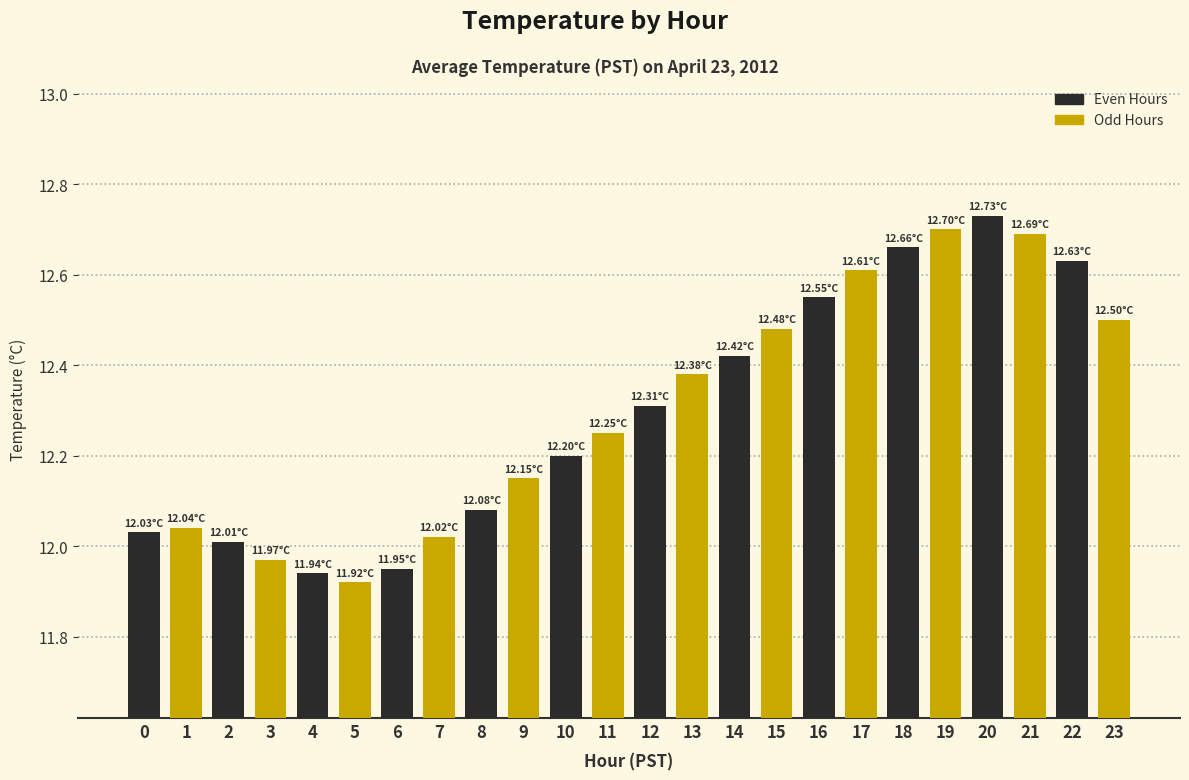

What is the average value?

12.3